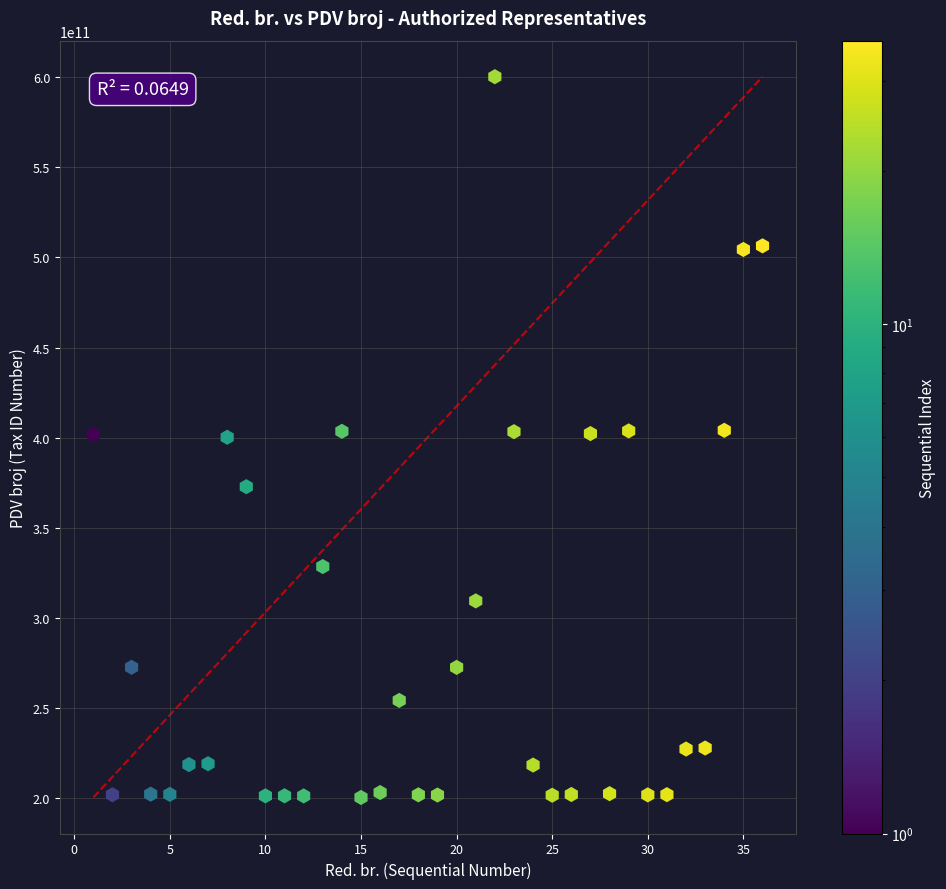

What is the range of X values (max minus min)?

35